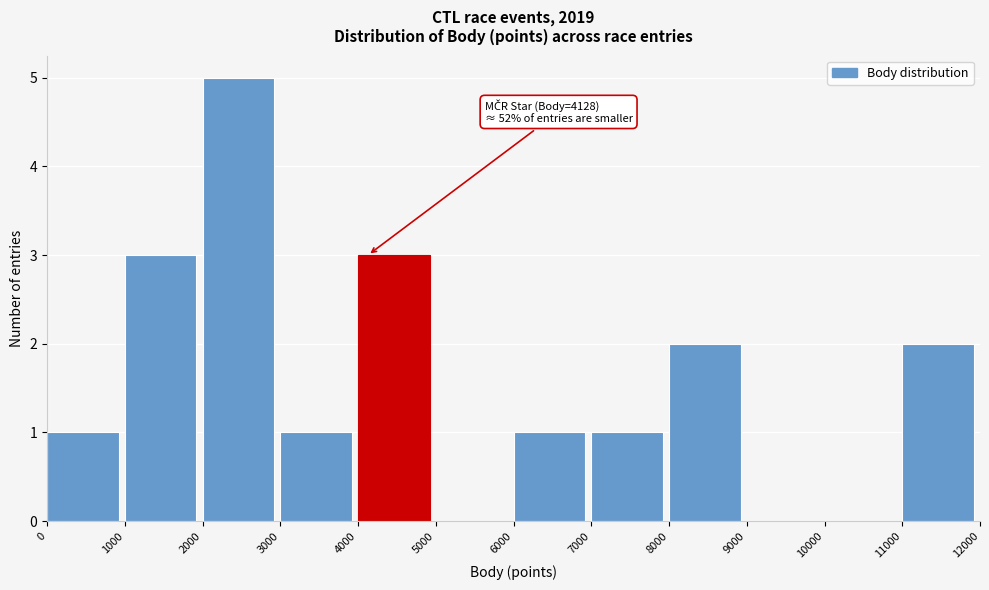

Over which range of the x-axis is the bar tallest?

2000 to 3000